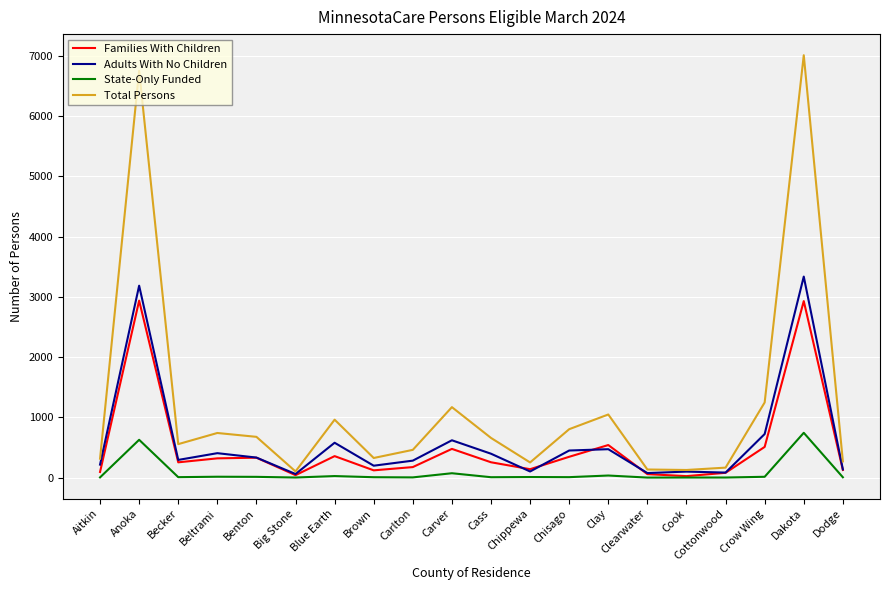

Where does the Adults With No Children series first go above 333?

Anoka